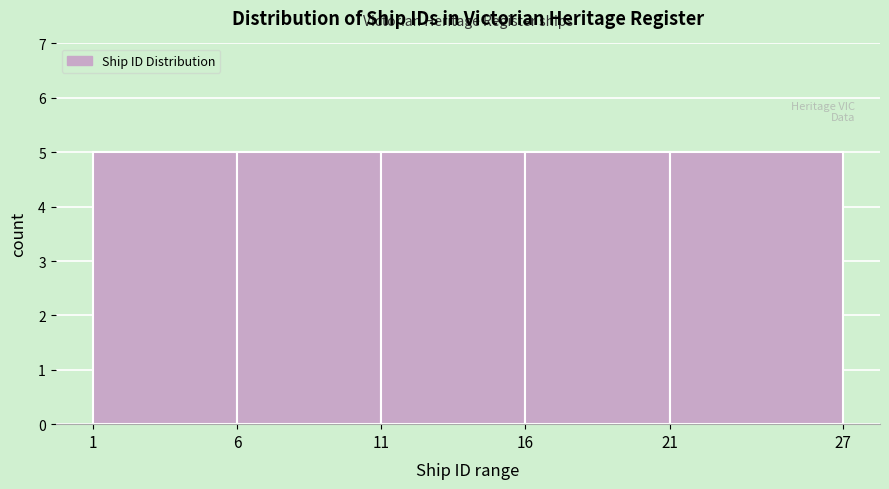

What is the height of the bar covering 11 to 16 on the x-axis? The values are not printed on the chart, so give them approximately, as read against the axis.

5